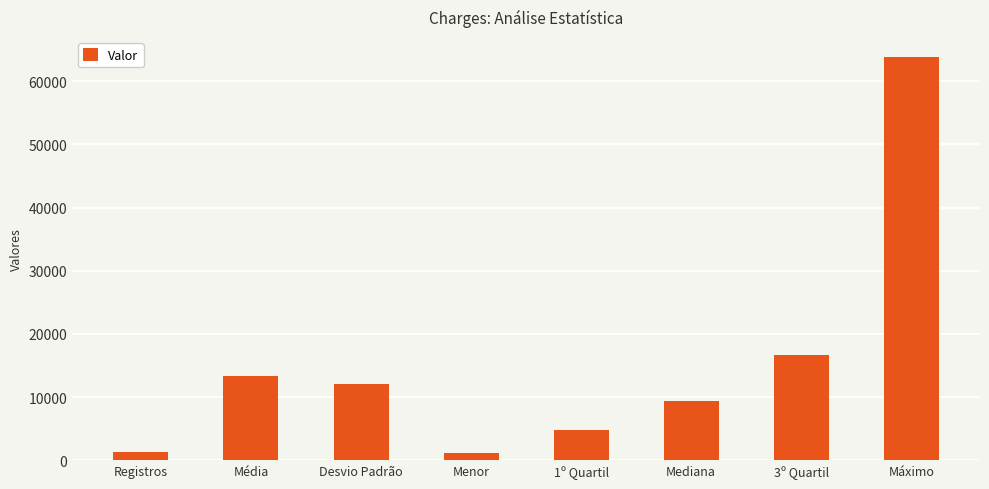

Where is the data nearest to the value 32446?

3º Quartil